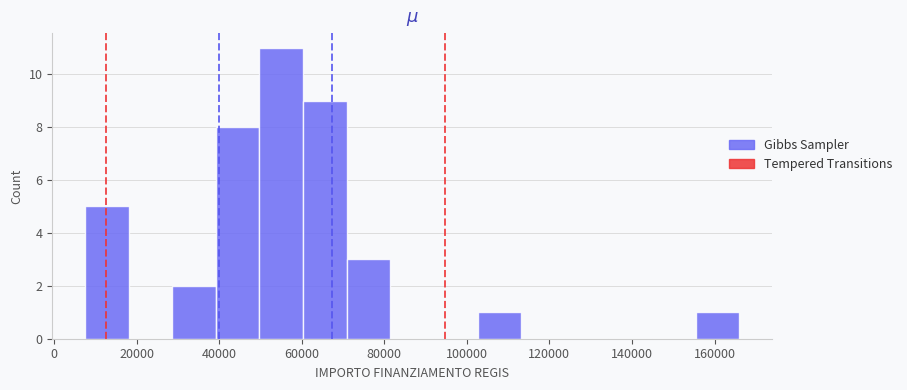

Reading left to right, transcribe this chart: for each bar, give the range it covers on the x-axis and its height. Neither the bar edges nor the heights are printed on the chart, so give them approximately, as read against the axes.

8000 to 18000: 5
18000 to 28000: 0
28000 to 40000: 2
40000 to 50000: 8
50000 to 60000: 11
60000 to 70000: 9
70000 to 82000: 3
82000 to 92000: 0
92000 to 102000: 0
102000 to 114000: 1
114000 to 124000: 0
124000 to 134000: 0
134000 to 144000: 0
144000 to 156000: 0
156000 to 166000: 1